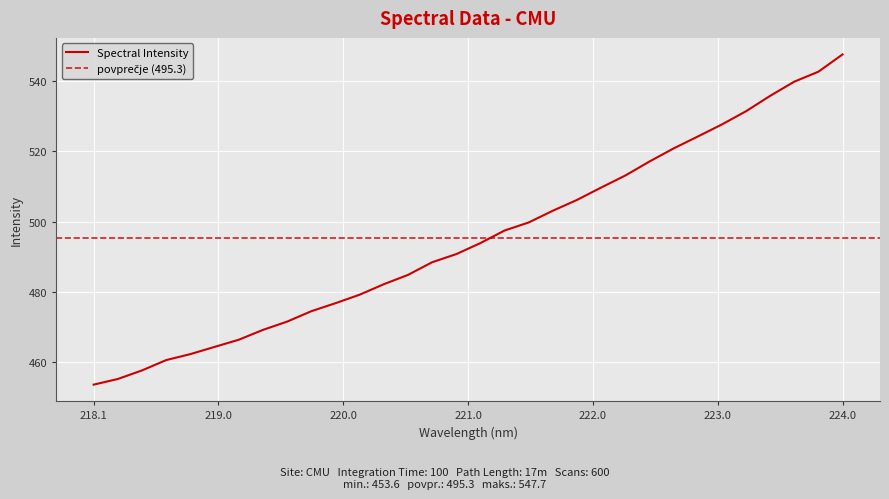

What is the minimum value for Spectral Intensity?

453.6